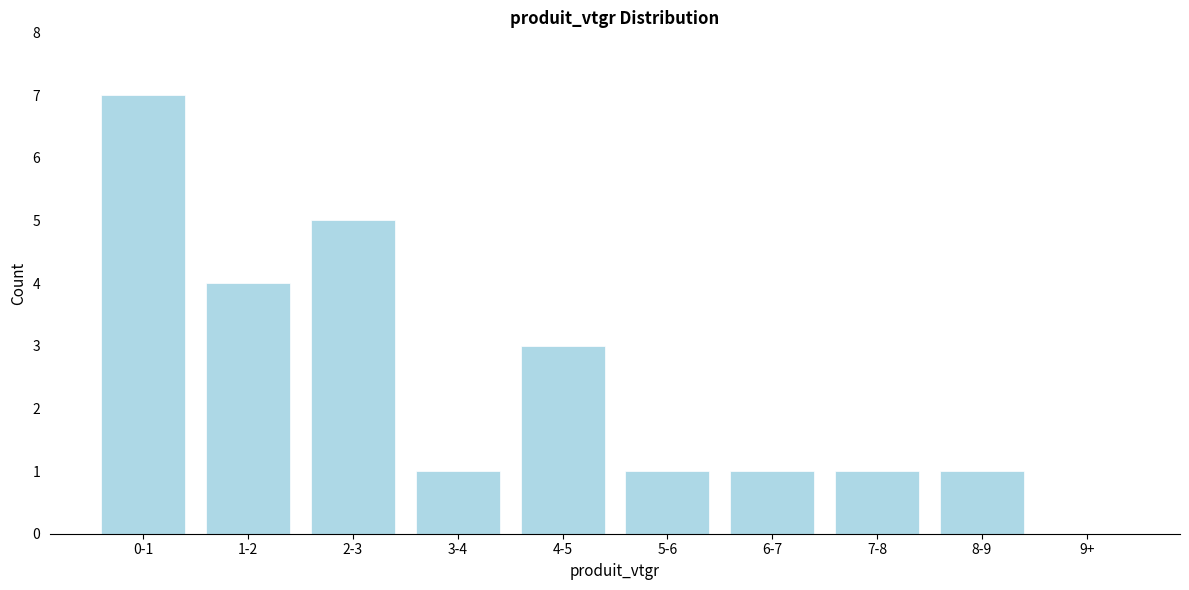

Reading left to right, transcribe all the data shown in this chart.

0-1=7	1-2=4	2-3=5	3-4=1	4-5=3	5-6=1	6-7=1	7-8=1	8-9=1	9+=0